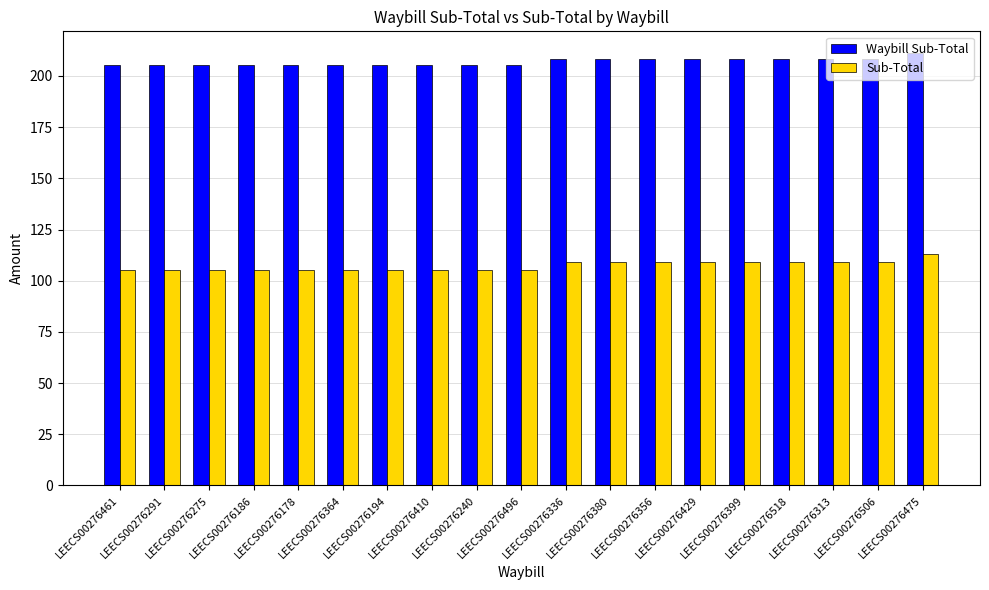

Which series has the widest spread of values?

Sub-Total